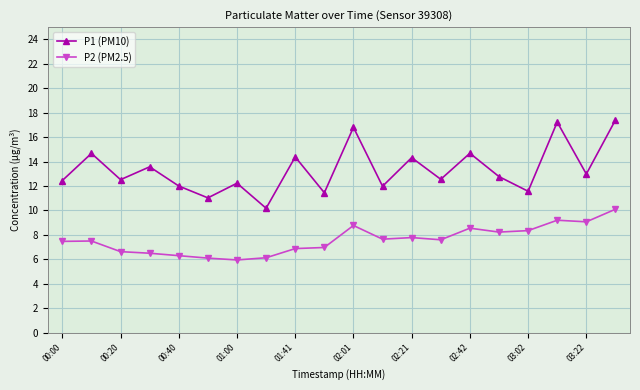

Does the chart have visible grid lines?

Yes